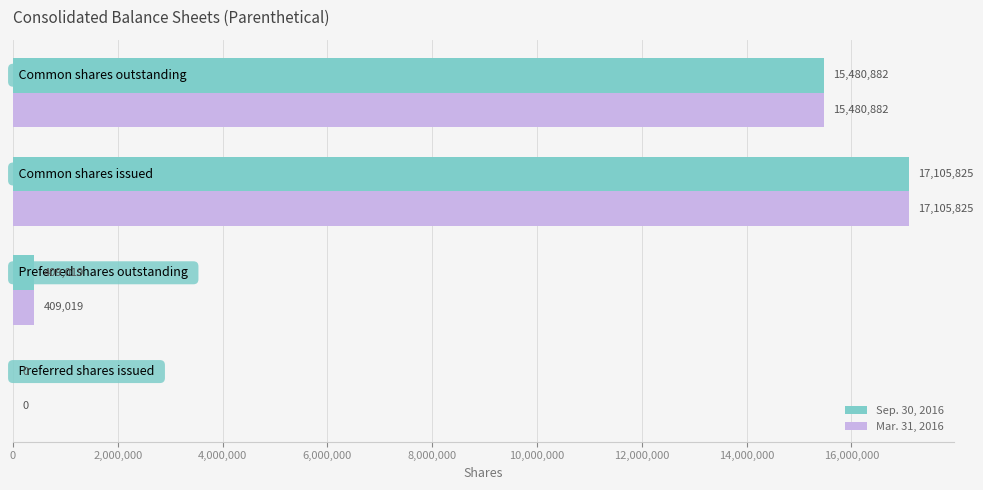

True or false: Mar. 31, 2016 has a value of 4986951 at 4,000,000.

False